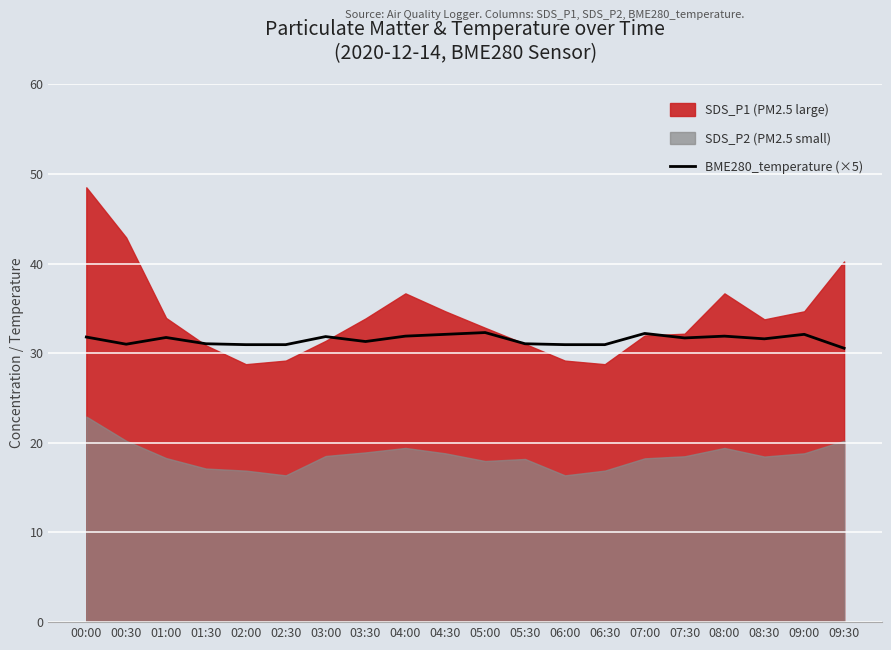

Does the chart display data point markers on the line(s)?

No